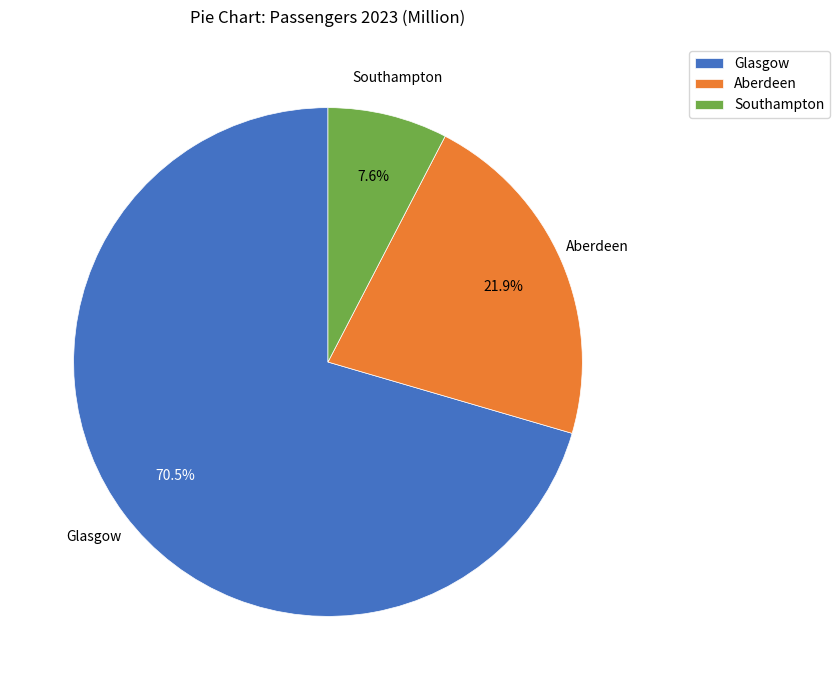

Approximately how many times larger is the value at Glasgow compared to Aberdeen?

3.2